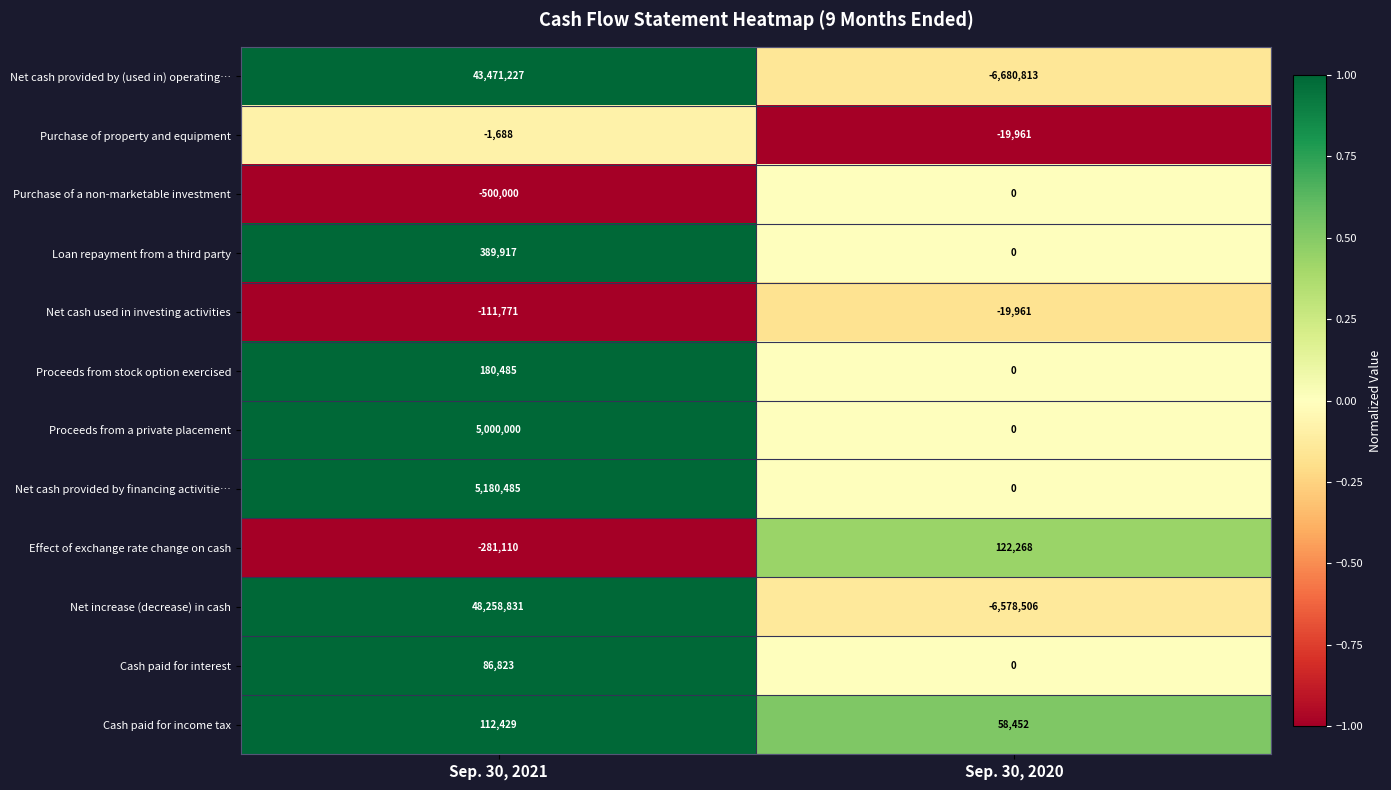

What is the maximum value for Net cash used in investing activities?

-19961